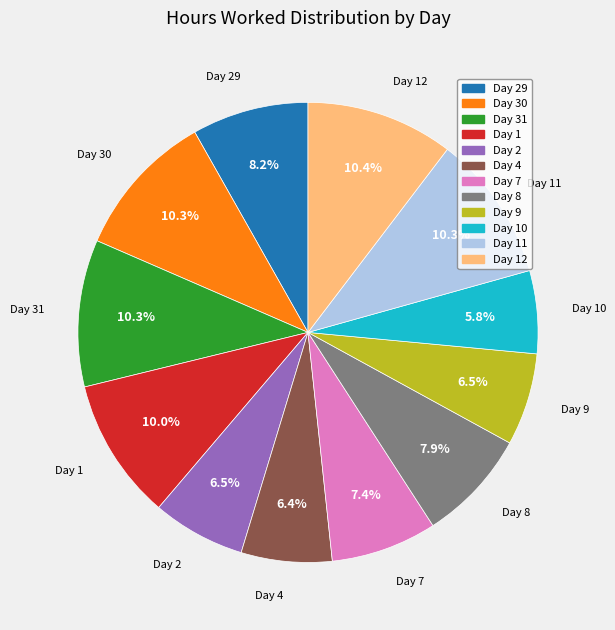

Is there a majority slice in this chart?

No